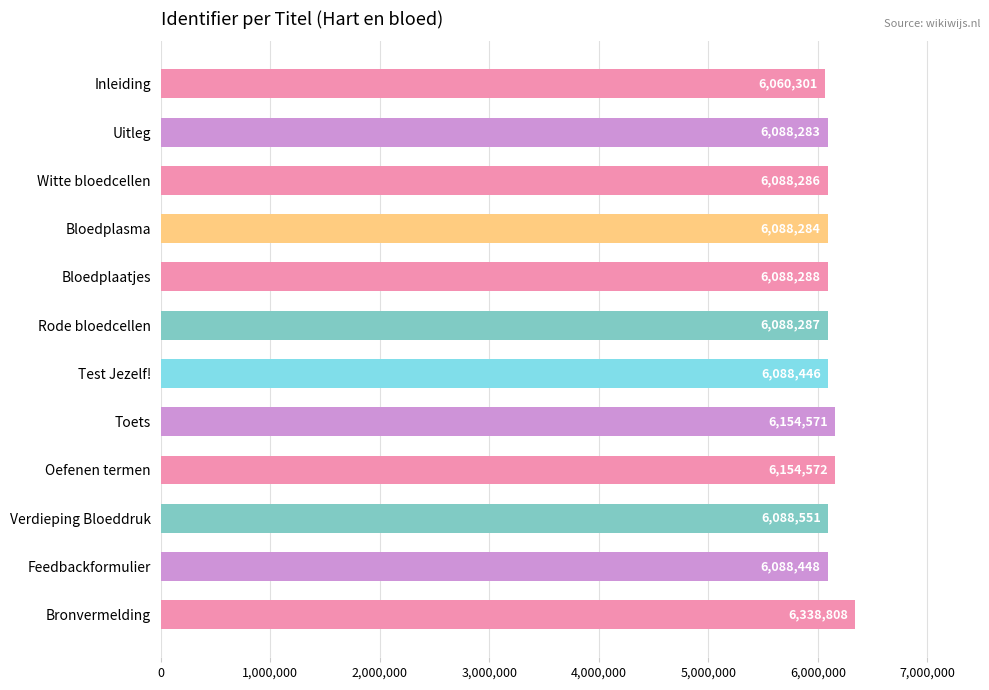

Rank the categories by value from highest to lowest.

Bronvermelding, Oefenen termen, Toets, Verdieping Bloeddruk, Feedbackformulier, Test Jezelf!, Bloedplaatjes, Rode bloedcellen, Witte bloedcellen, Bloedplasma, Uitleg, Inleiding